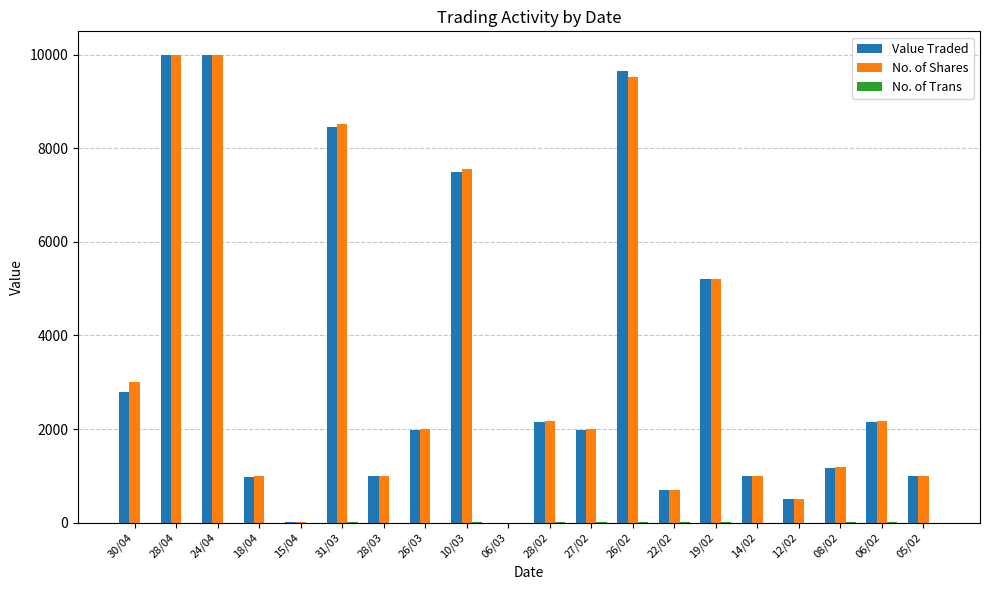

The Value Traded series shows 10000 at 24/04. True or false?

True